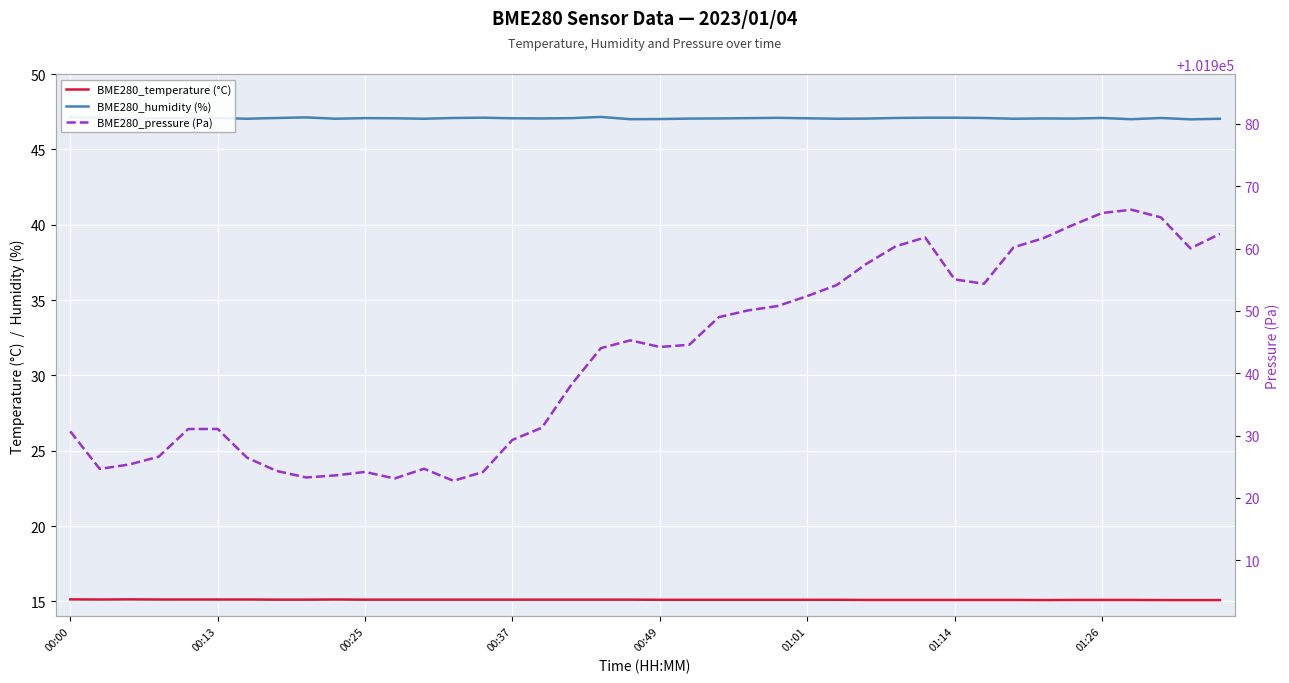

Where is BME280_pressure (Pa) nearest to the value 101944?

18